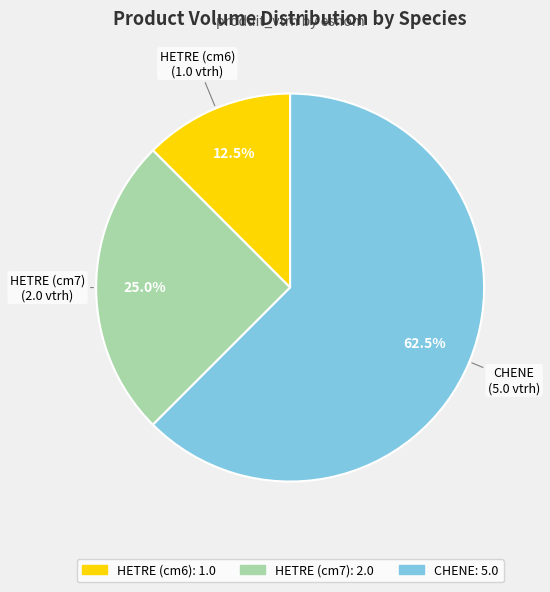

How many segments does this pie chart have?

3